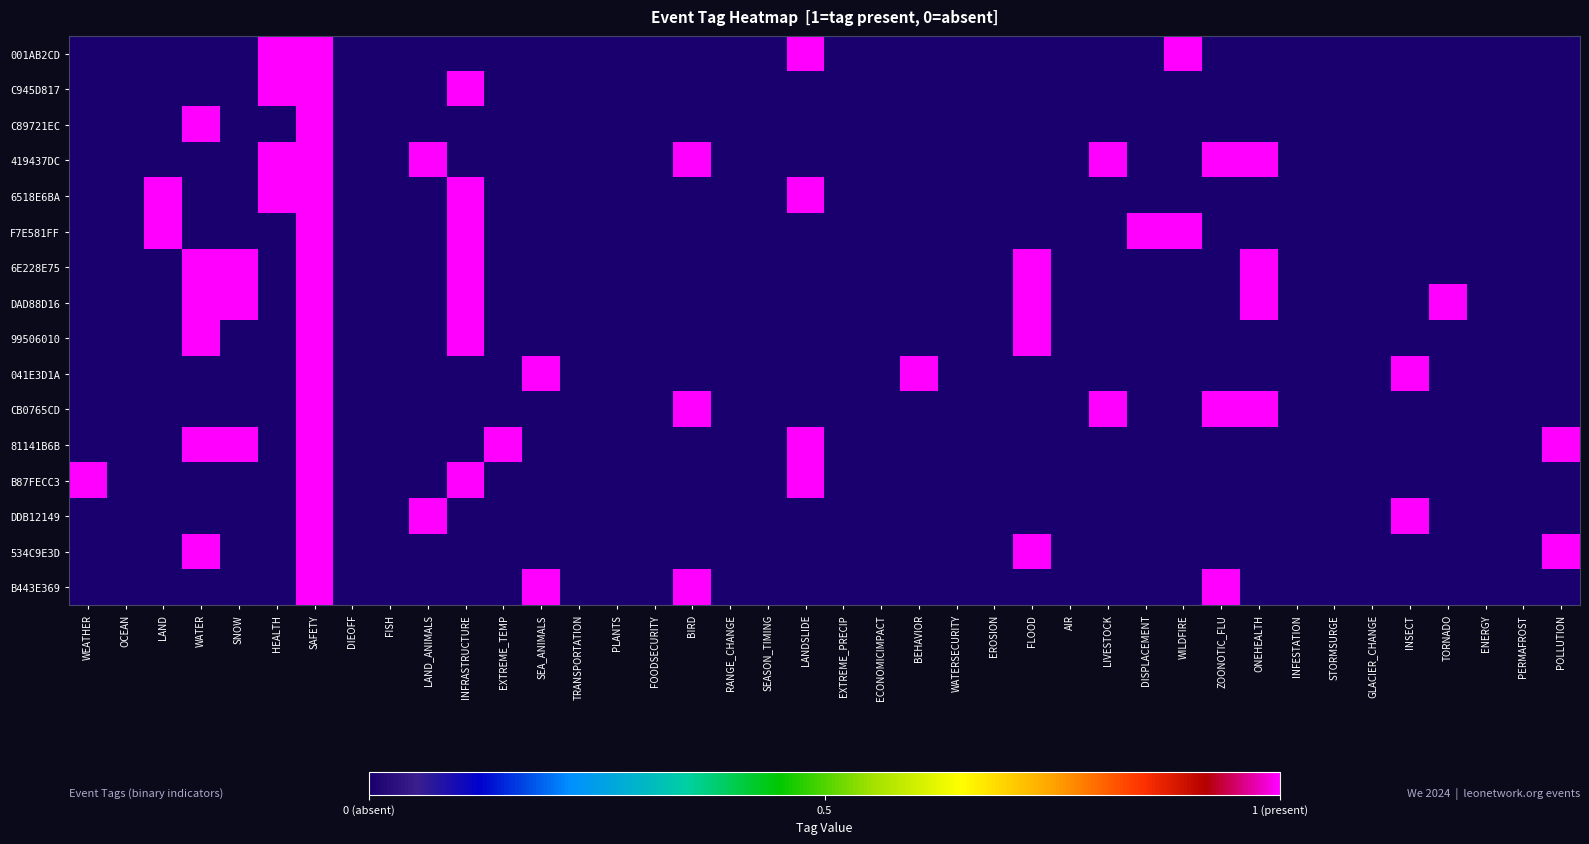

Rank the series at ECONOMICIMPACT from lowest to highest value.

001AB2CD, C945D817, C89721EC, 419437DC, 6518E6BA, F7E581FF, 6E228E75, DAD88D16, 99506010, 041E3D1A, CB0765CD, 81141B6B, B87FECC3, DDB12149, 534C9E3D, B443E369